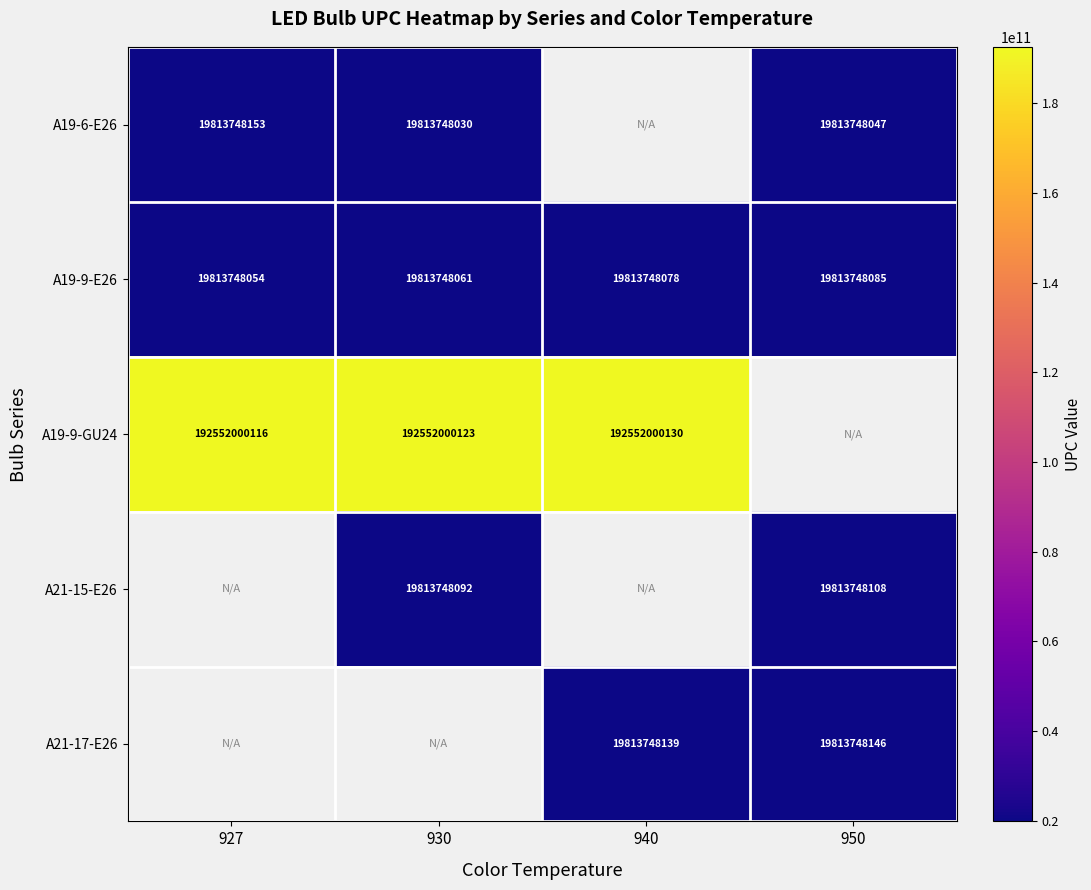

Rank the categories by A19-9-E26 value from highest to lowest.

950, 940, 930, 927